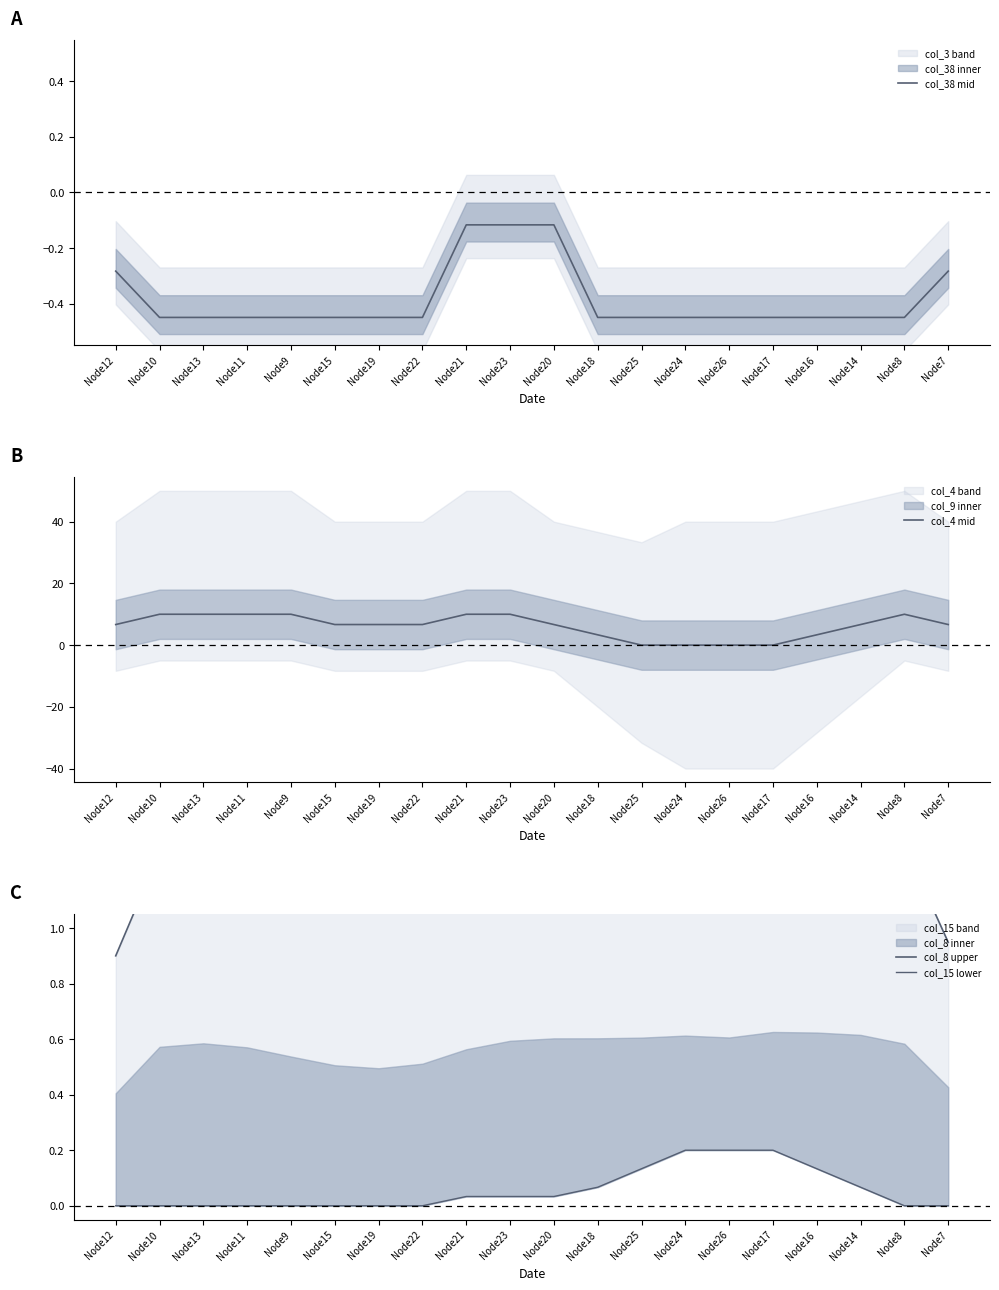

Rank the categories by col_38 mid value from lowest to highest.

Node10, Node13, Node11, Node9, Node15, Node19, Node22, Node18, Node25, Node24, Node26, Node17, Node16, Node14, Node8, Node12, Node7, Node21, Node23, Node20